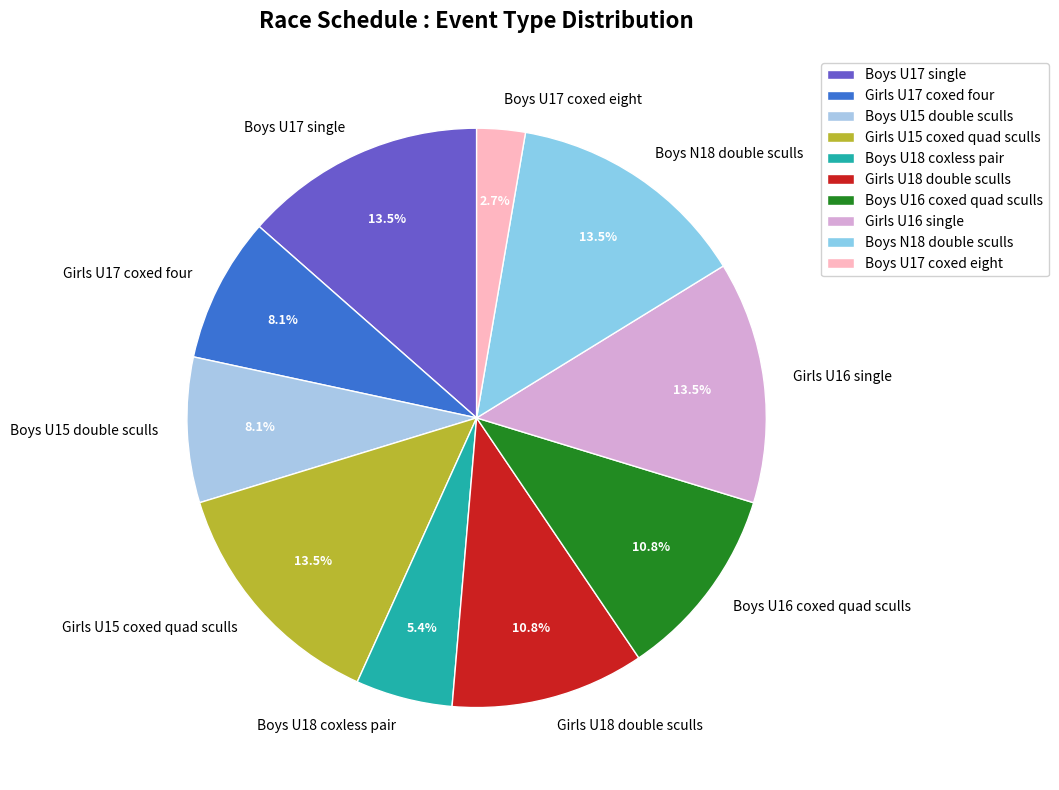

To the nearest percent, what percentage of the pie is Boys U16 coxed quad sculls?

11%